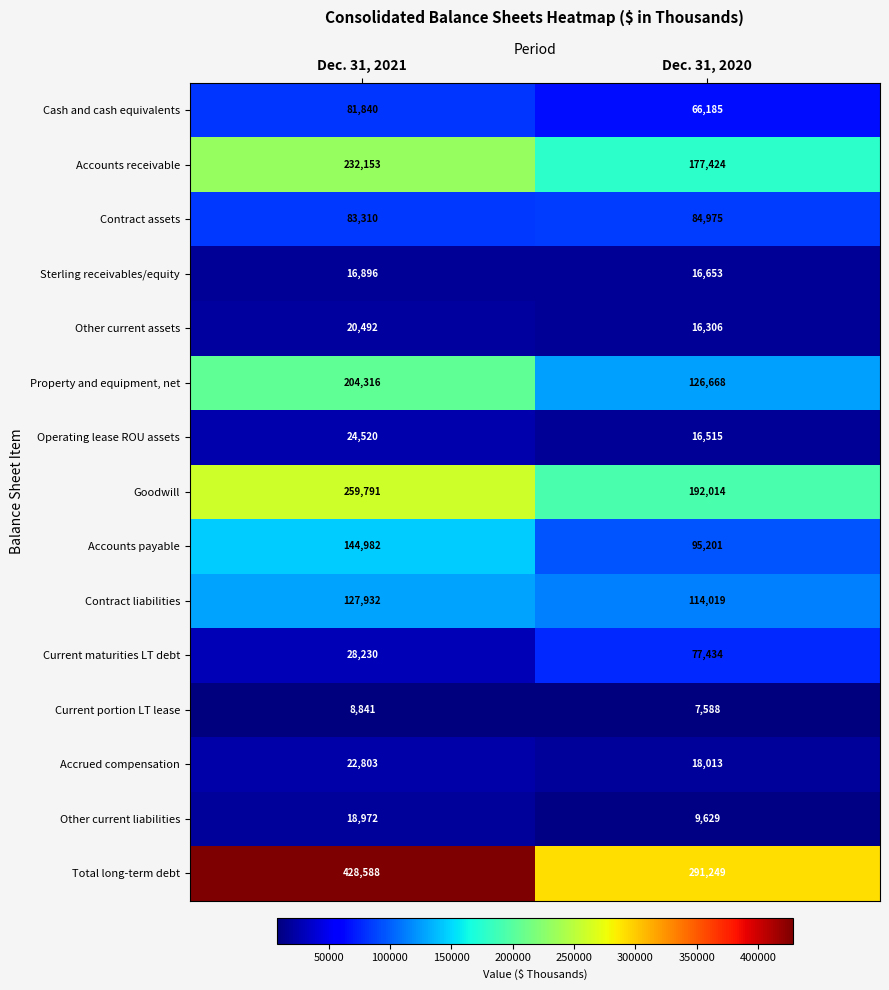

At how many categories does at least one series exceed 146316?

2